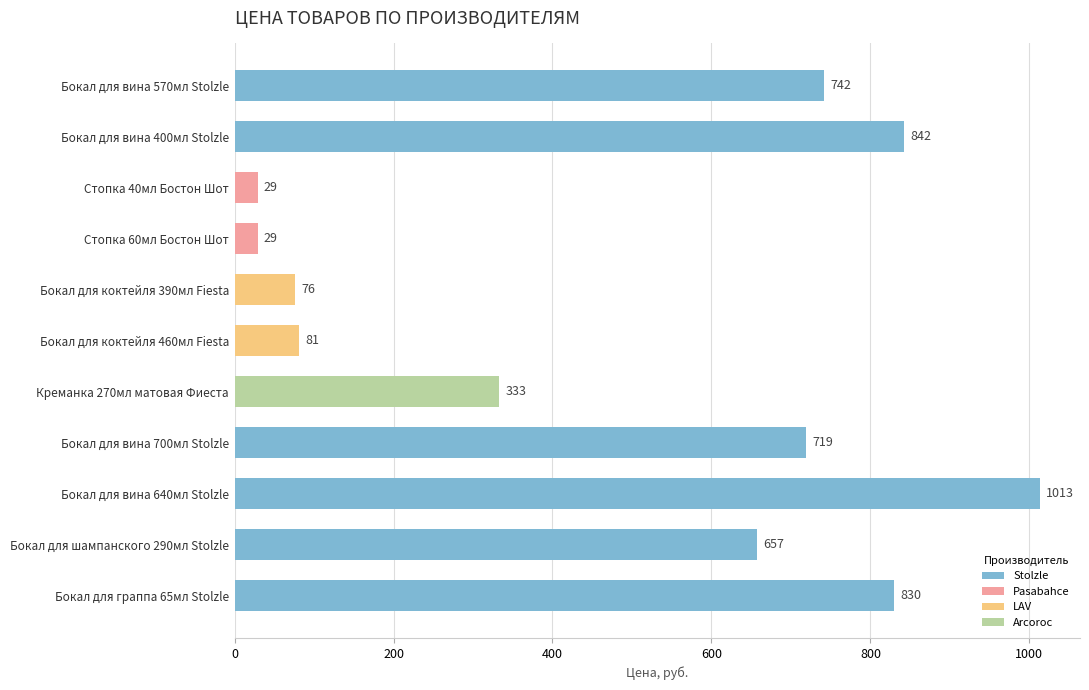

The value at Бокал для граппа 65мл Stolzle is 830. True or false?

True